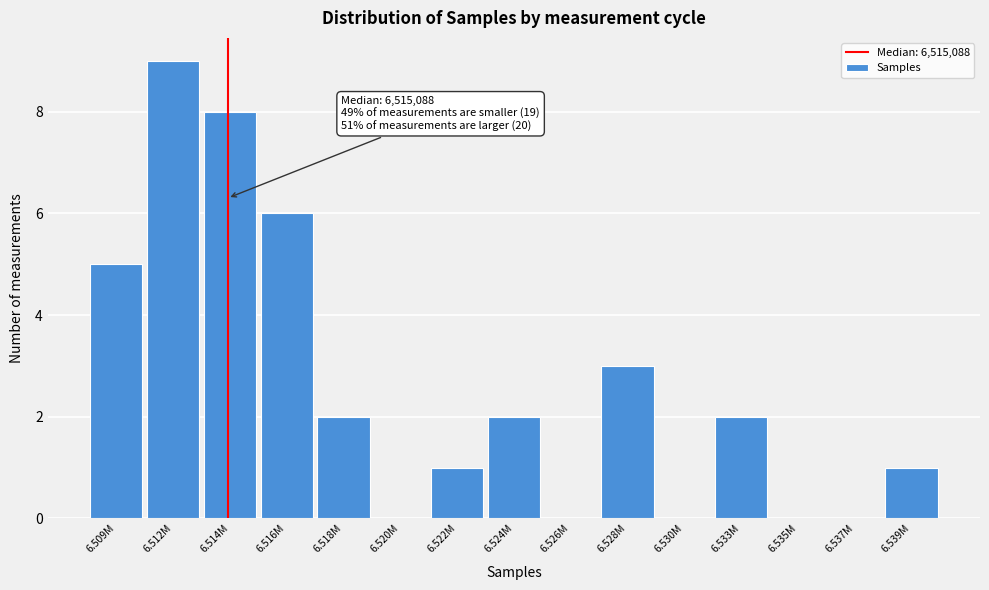

Reading right to left, extract all data points from this chart.

6.539M=1	6.537M=0	6.535M=0	6.533M=2	6.530M=0	6.528M=3	6.526M=0	6.524M=2	6.522M=1	6.520M=0	6.518M=2	6.516M=6	6.514M=8	6.512M=9	6.509M=5